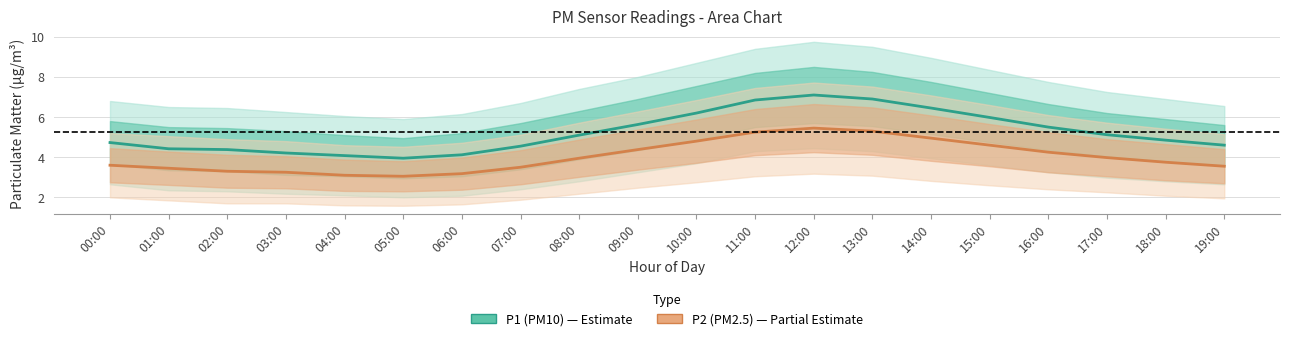

Does the chart have visible grid lines?

Yes